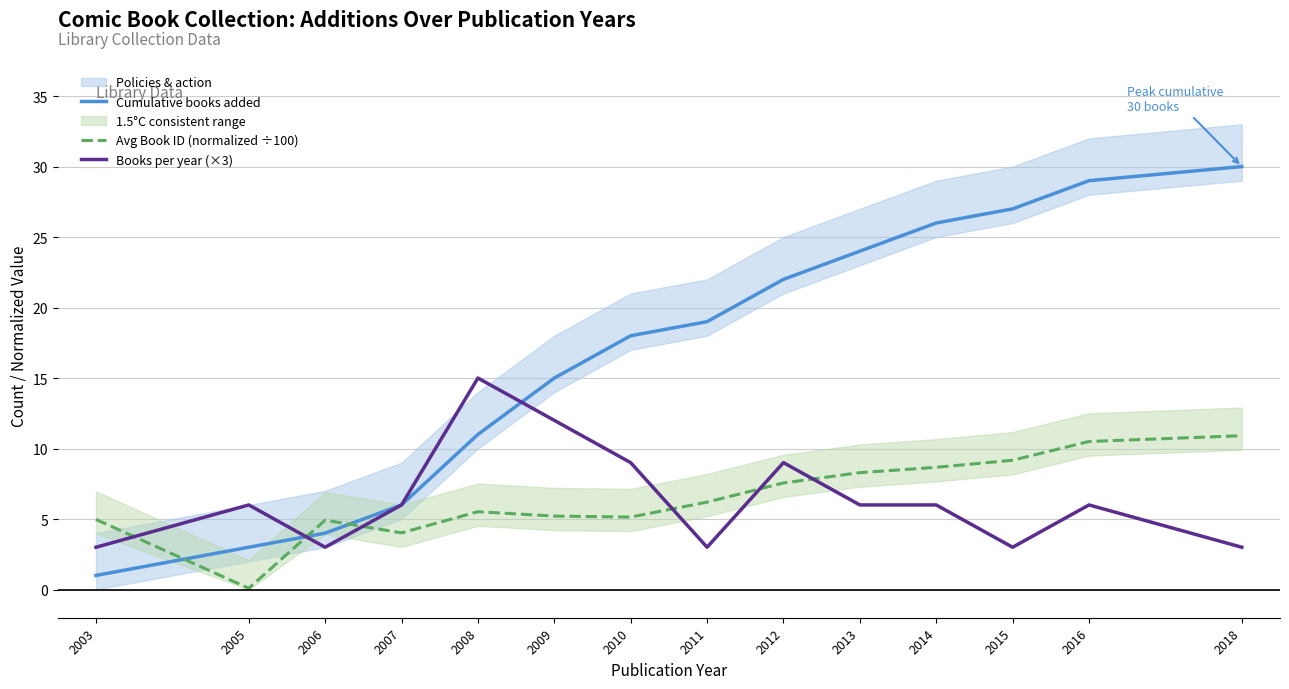

True or false: Avg Book ID (normalized ÷100) has a value of 5.1 at 2010.

True